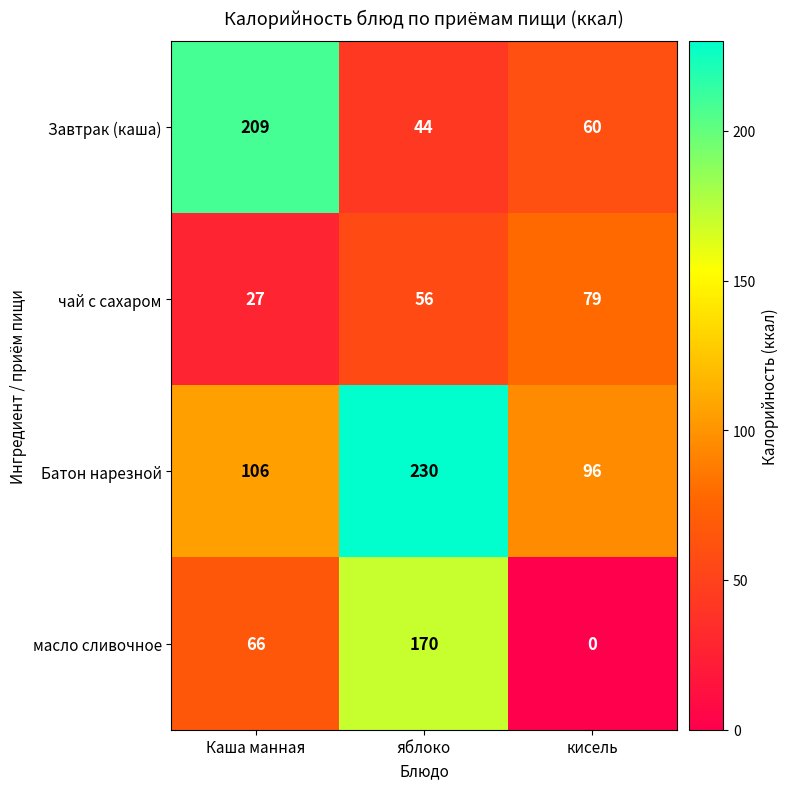

Which series has the widest spread of values?

масло сливочное